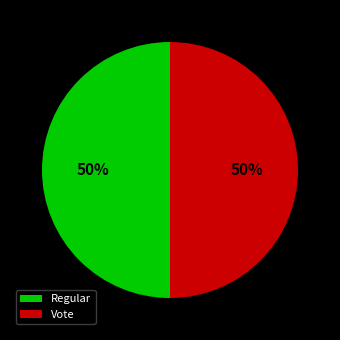

To the nearest percent, what portion does Vote represent?

50%